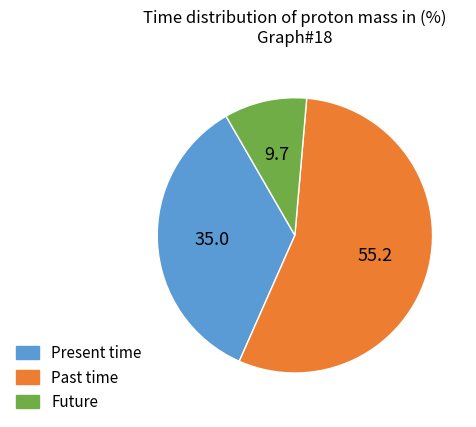

Which category has the smallest portion of the pie?

Future